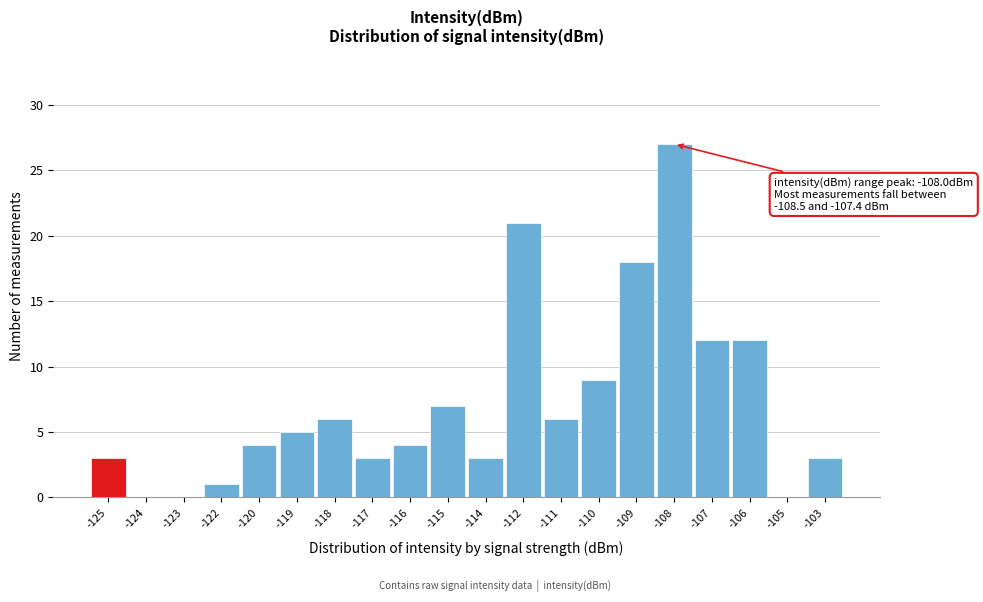

Reading left to right, extract all data points from this chart.

-125=3	-124=0	-123=0	-122=1	-120=4	-119=5	-118=6	-117=3	-116=4	-115=7	-114=3	-112=21	-111=6	-110=9	-109=18	-108=27	-107=12	-106=12	-105=0	-103=3